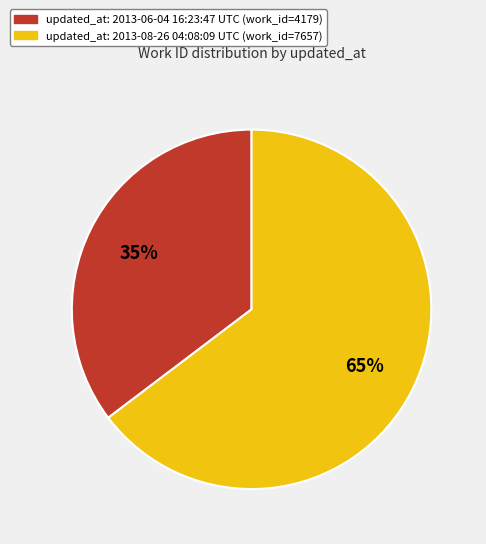

Is there any slice that represents more than half of the pie?

Yes